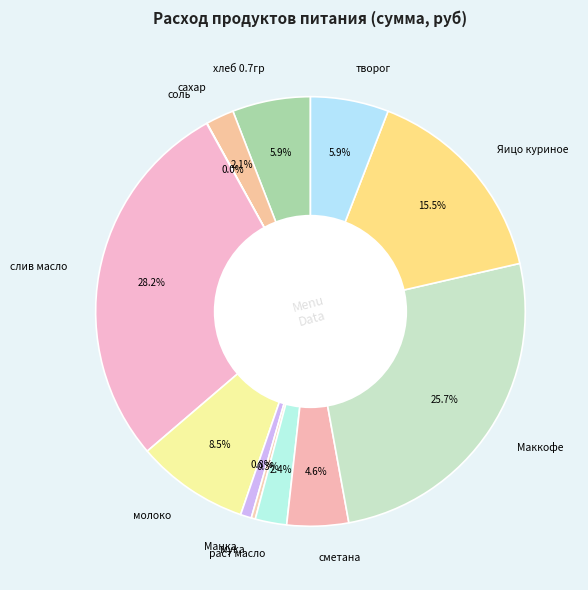

To the nearest percent, what is the difference between the largest and smallest slice percentages?

28%